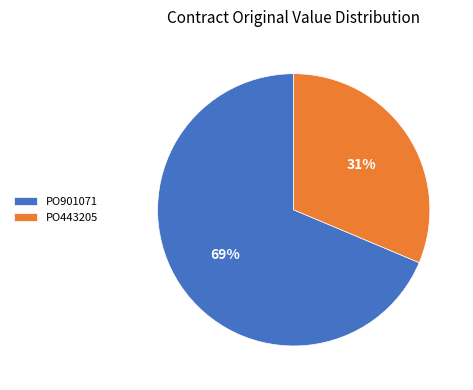

How many segments does this pie chart have?

2